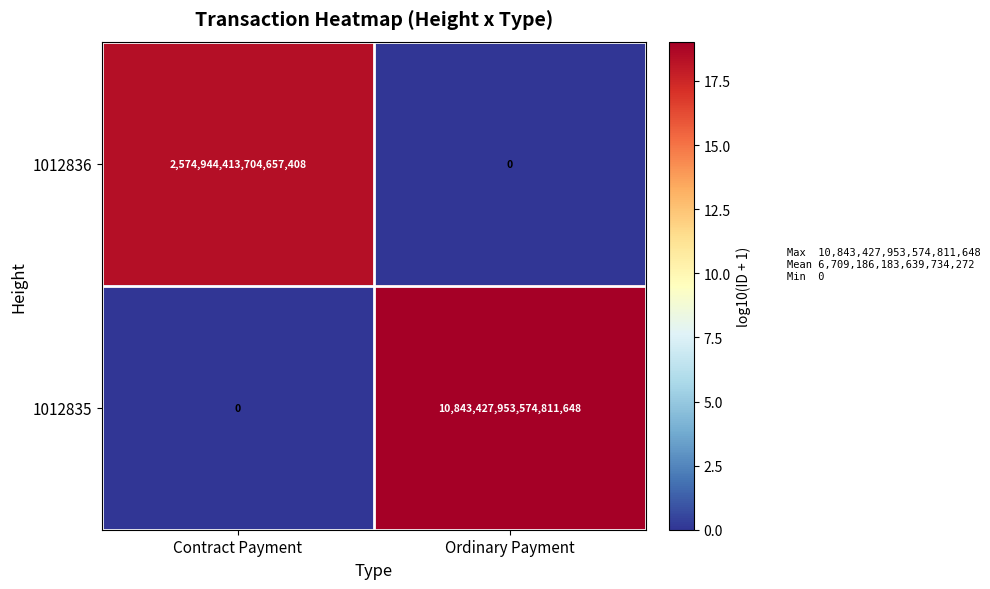

Which series has the largest total across all categories?

1012835